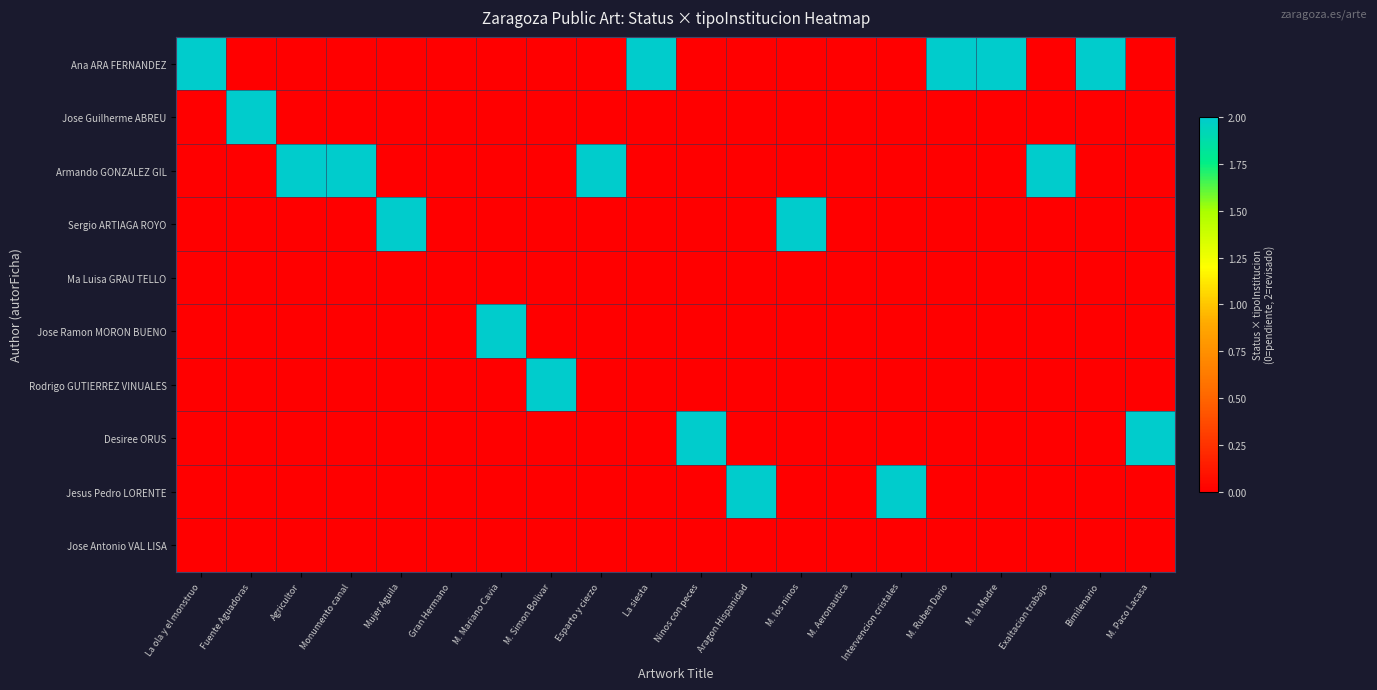

Between Aragon Hispanidad and Bimilenario, which is larger?

Bimilenario